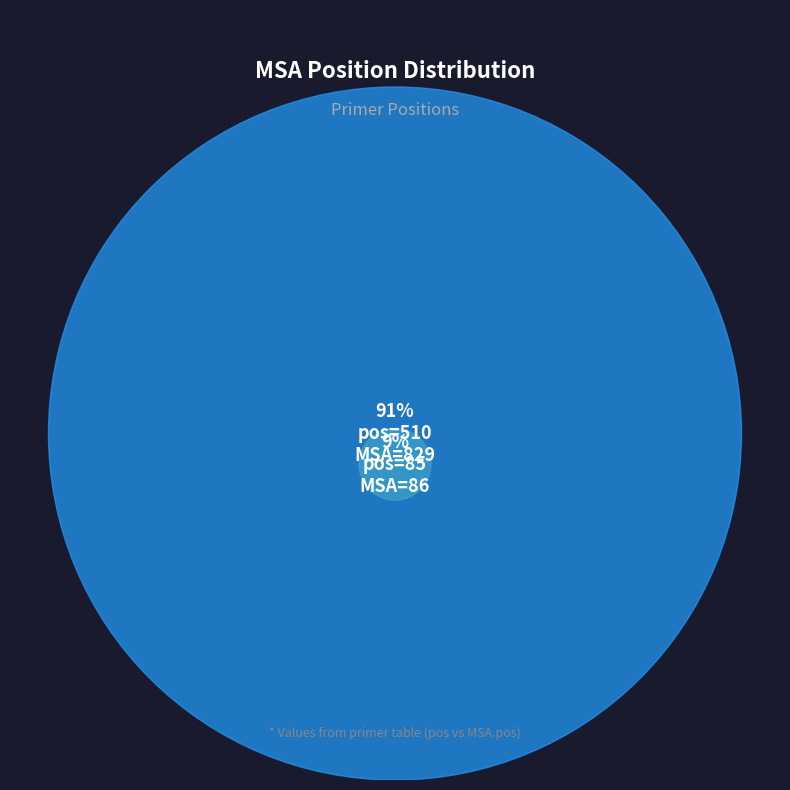

Combined, do 510 and 85 account for over 50%?

Yes